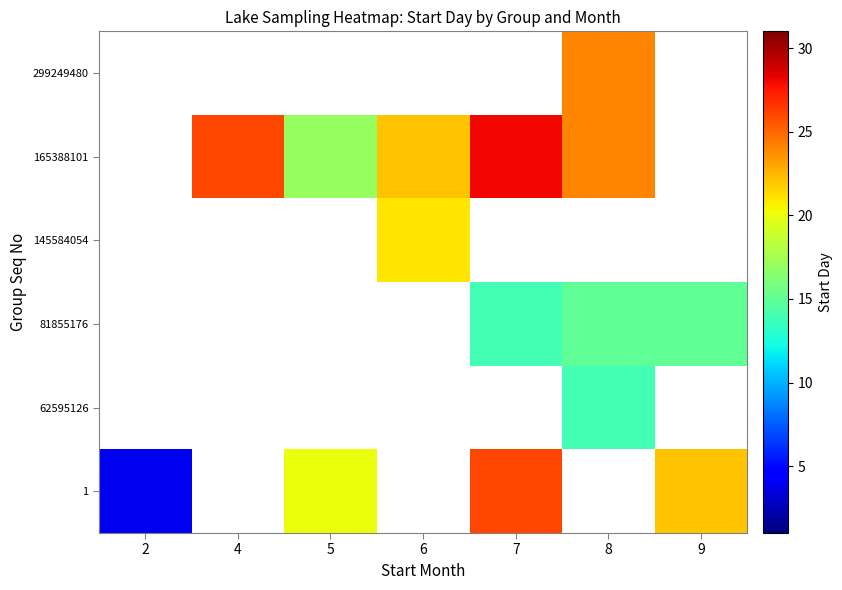

At which label does 165388101 first exceed 24?

4